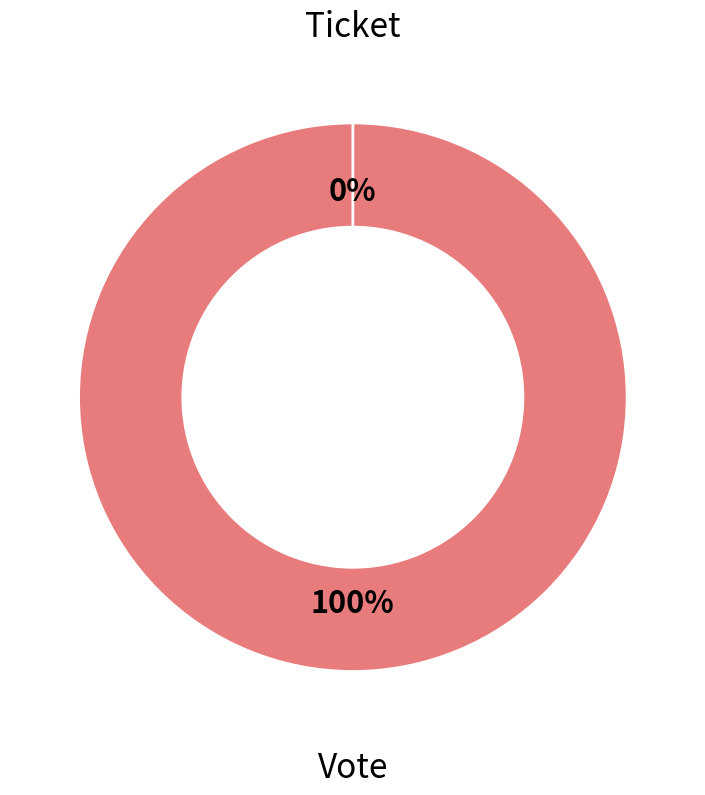

What percentage is the Vote slice, to the nearest percent?

100%